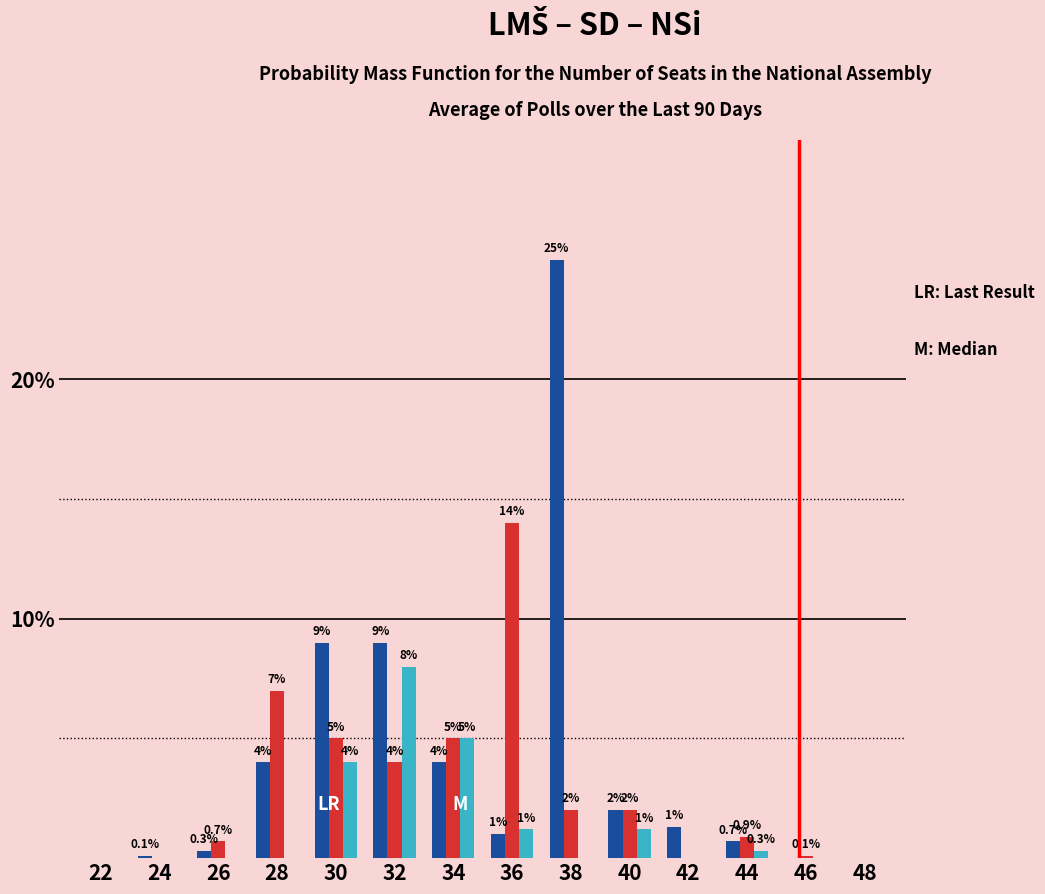

What is the maximum value shown in the chart?

25.0